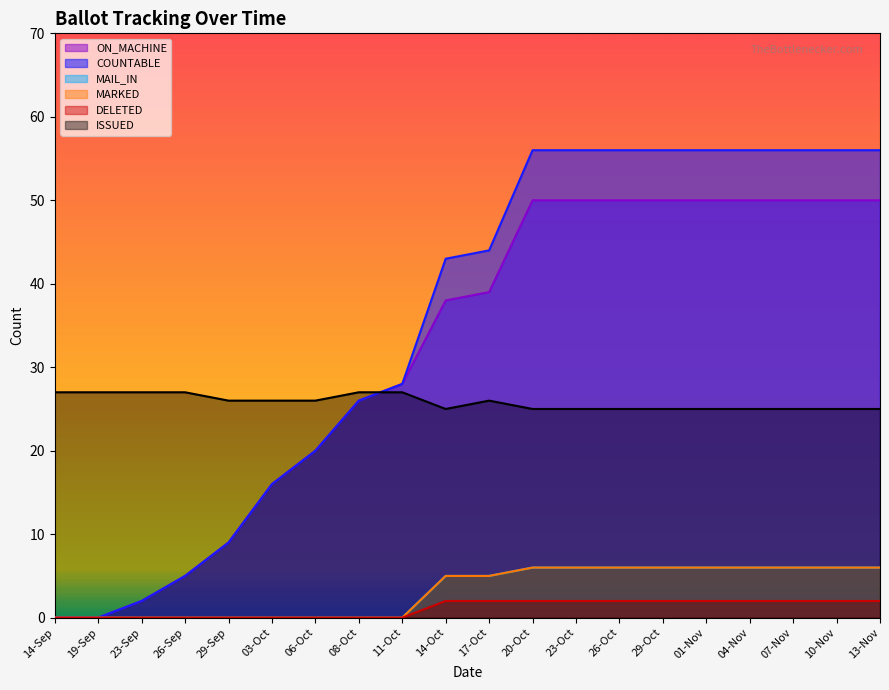

List the labels in order of DELETED value, largest first.

14-Oct, 17-Oct, 20-Oct, 23-Oct, 26-Oct, 29-Oct, 01-Nov, 04-Nov, 07-Nov, 10-Nov, 13-Nov, 14-Sep, 19-Sep, 23-Sep, 26-Sep, 29-Sep, 03-Oct, 06-Oct, 08-Oct, 11-Oct